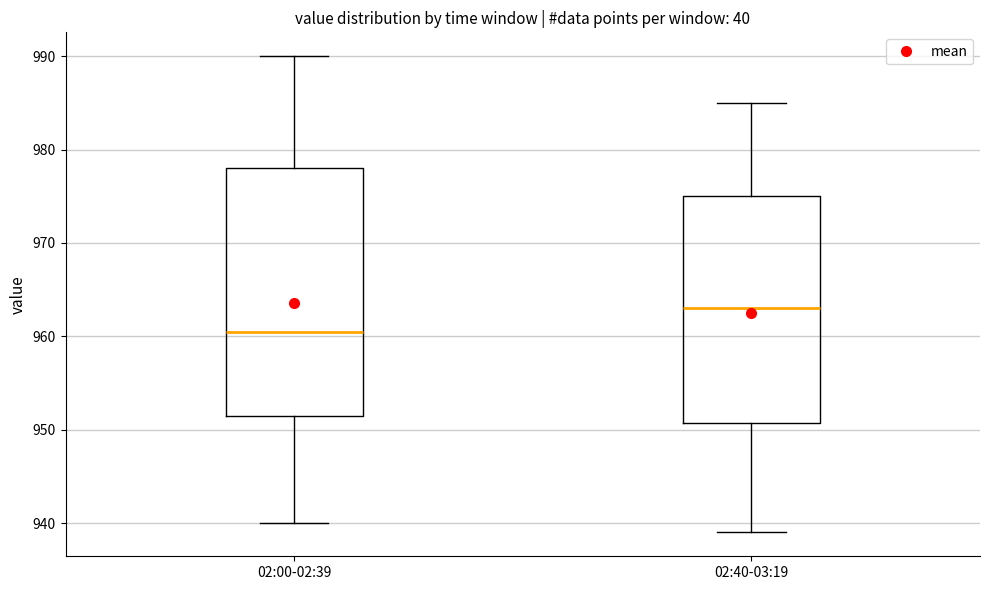

Reading left to right, transcribe this box plot: for each box, give where its median line is, the range the box spans, and where its two whiskers end, as read against the y-axis. The values are not printed on the chart, so give them approximately, as read against the axis.

02:00-02:39: median 961, box 952 to 978, whiskers 940 to 990
02:40-03:19: median 963, box 951 to 975, whiskers 939 to 985